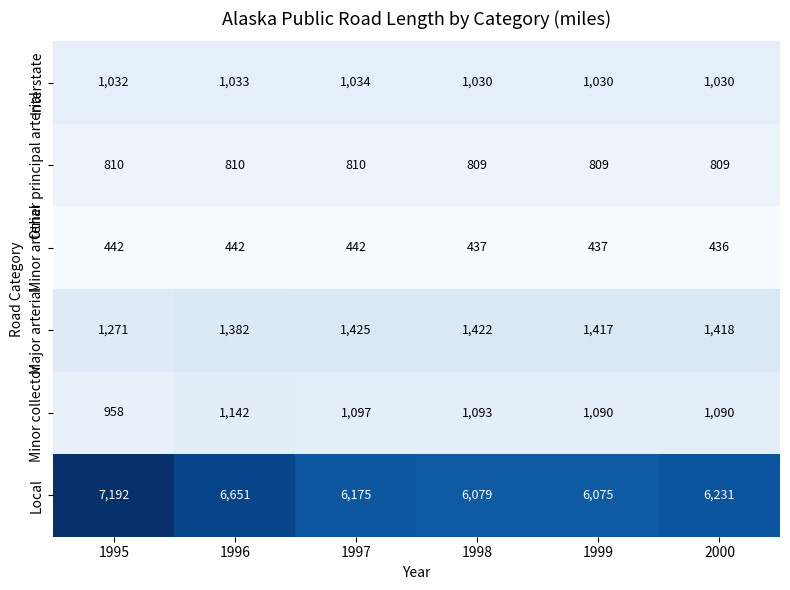

The value of Local at 1995 is 11442. True or false?

False